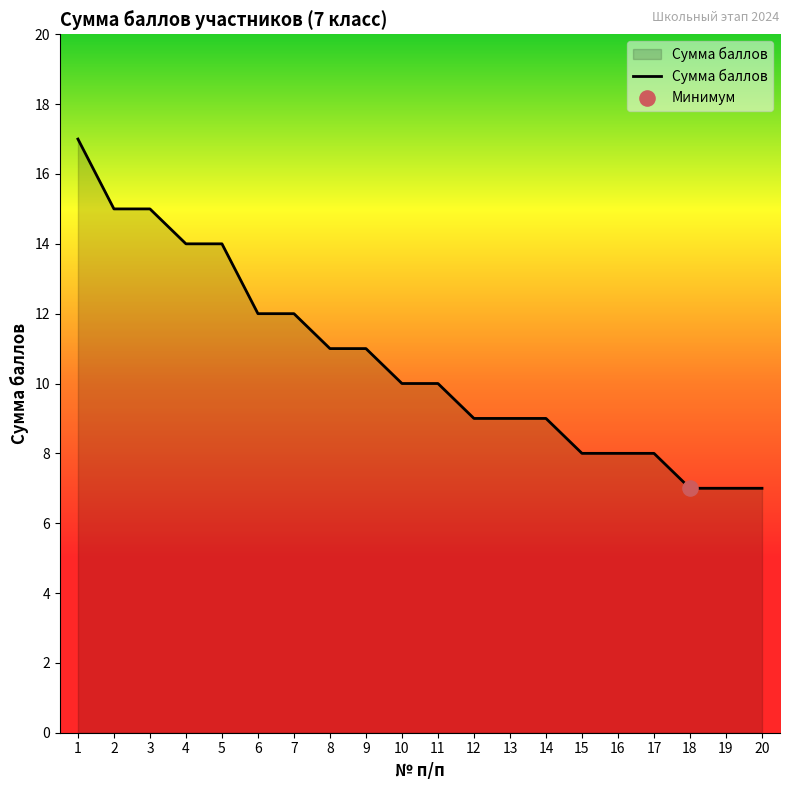

Which has a higher value, 13 or 9?

9